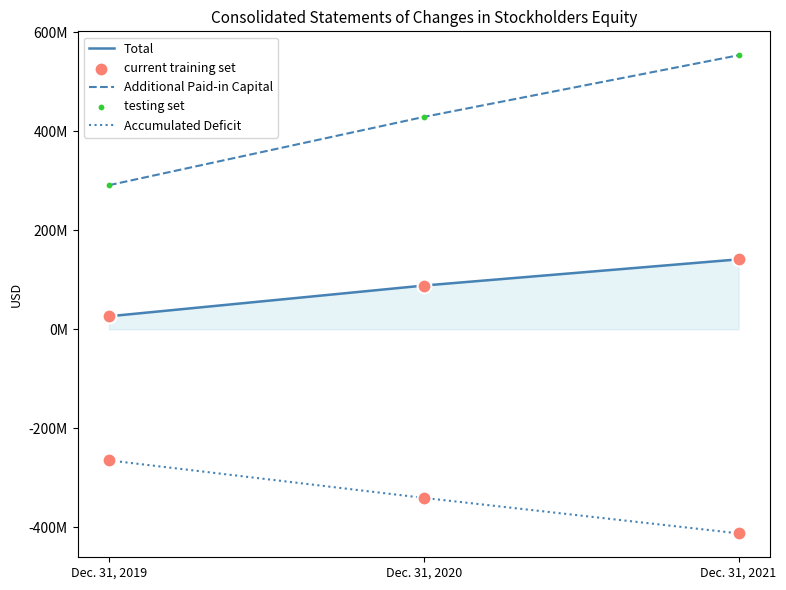

Which series has the largest total across all categories?

Additional Paid-in Capital